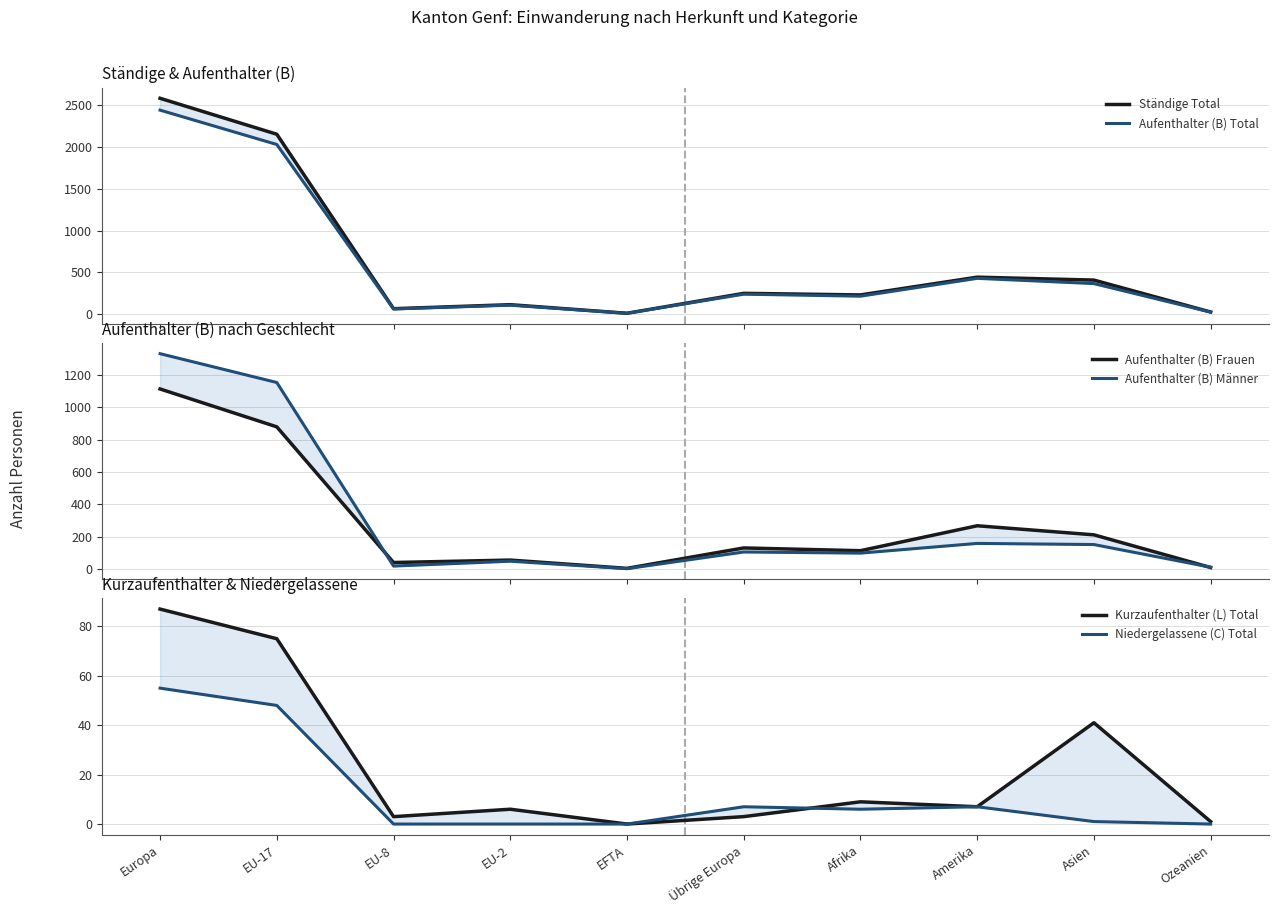

What is the difference between the maximum and minimum values in the Ständige Total series?

2578